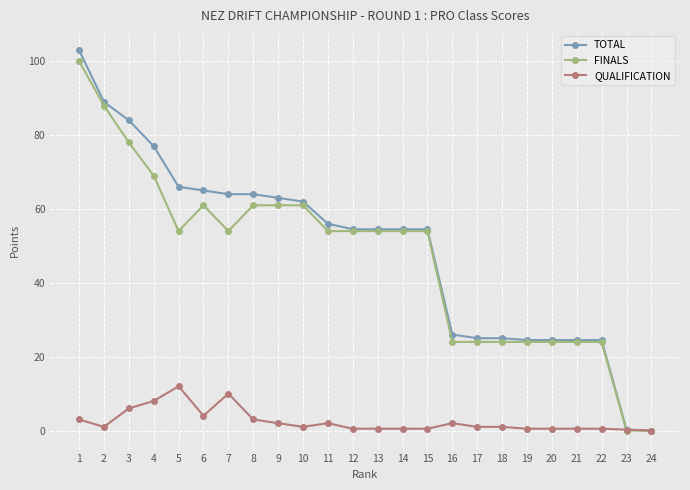

Which series has the widest spread of values?

TOTAL